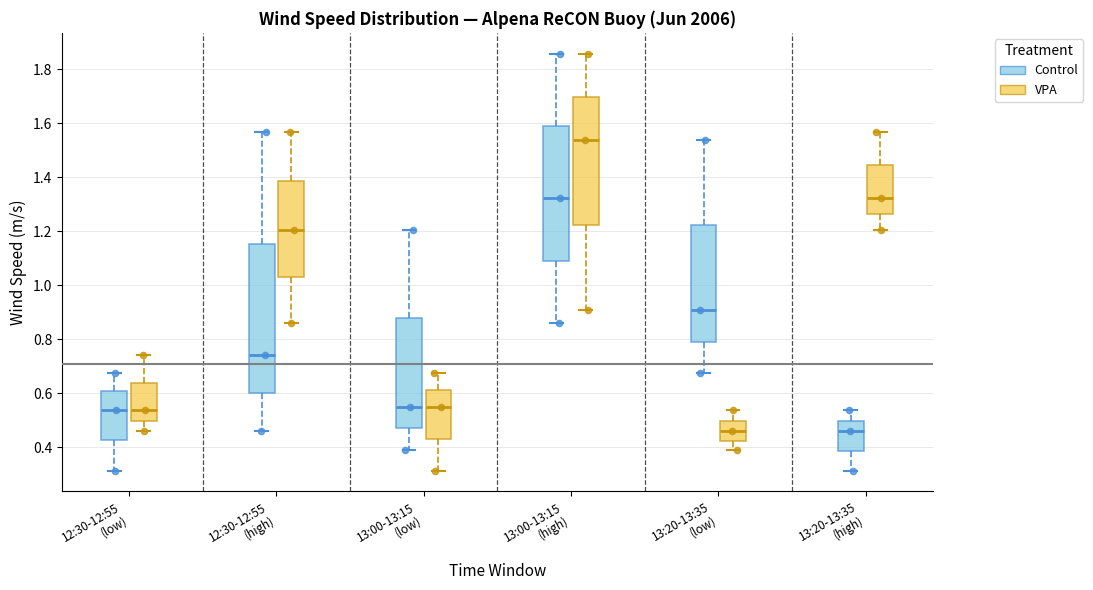

Which box is the tallest, from its lower edge to its upper edge?

12:30-12:55 (high) (Control)